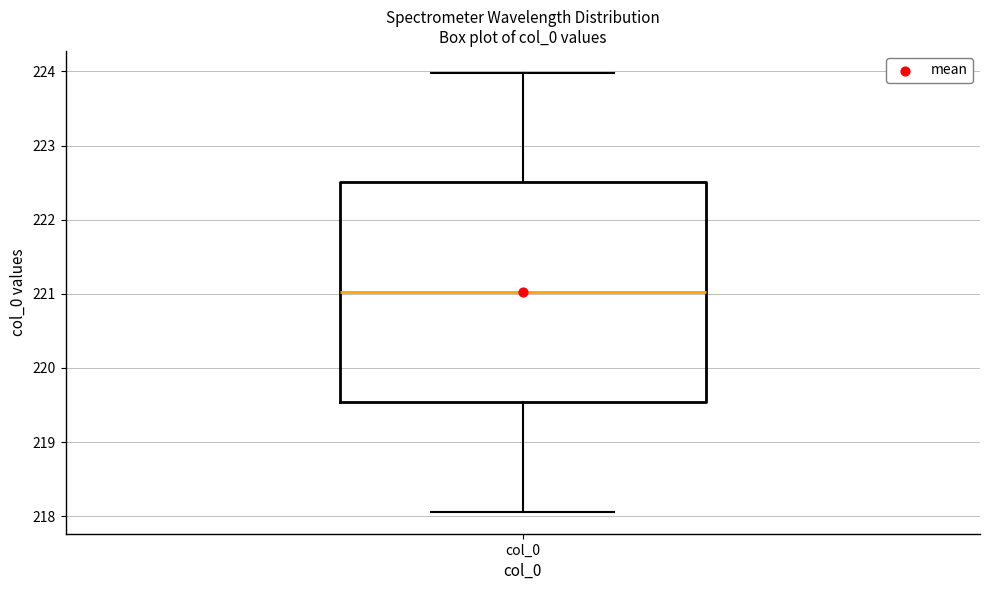

Read this box plot against the y-axis: the position of the median line, the range covered by the box, and the ends of both whiskers. The values are not printed on the chart, so give them approximately, as read against the axis.

median 221.0, box 219.5 to 222.5, whiskers 218.1 to 224.0